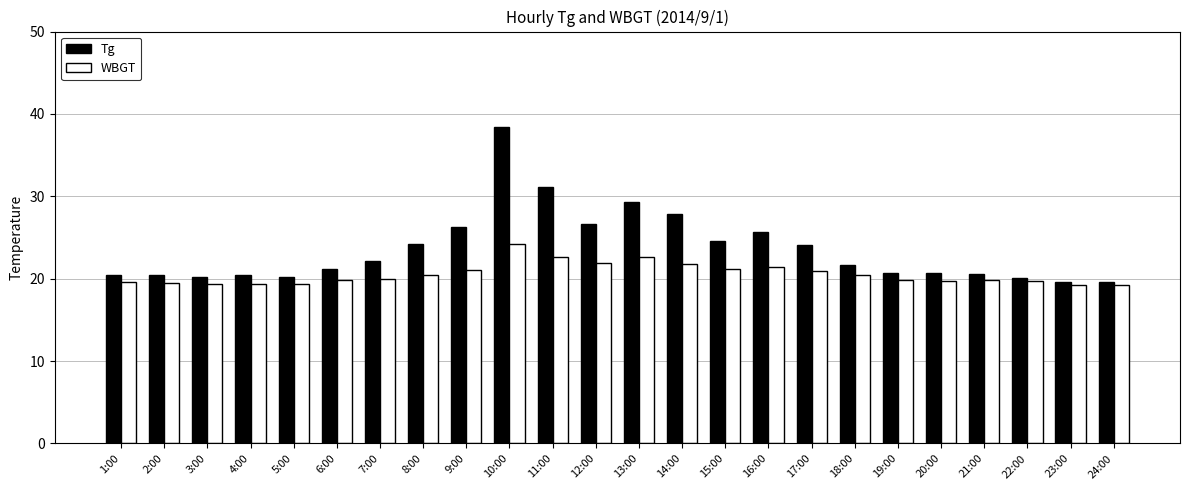

At which category is the sum across all series the highest?

10:00